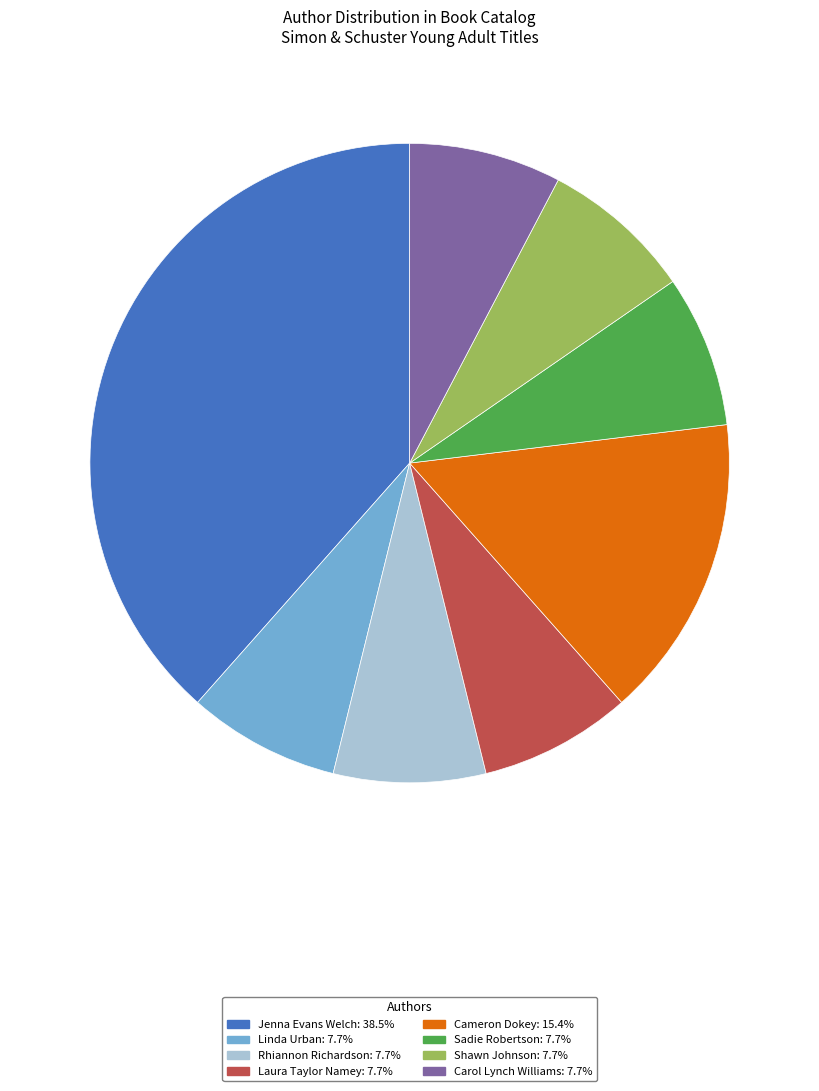

Approximately how many times larger is the value at Carol Lynch Williams: 7.7% compared to Sadie Robertson: 7.7%?

1.0